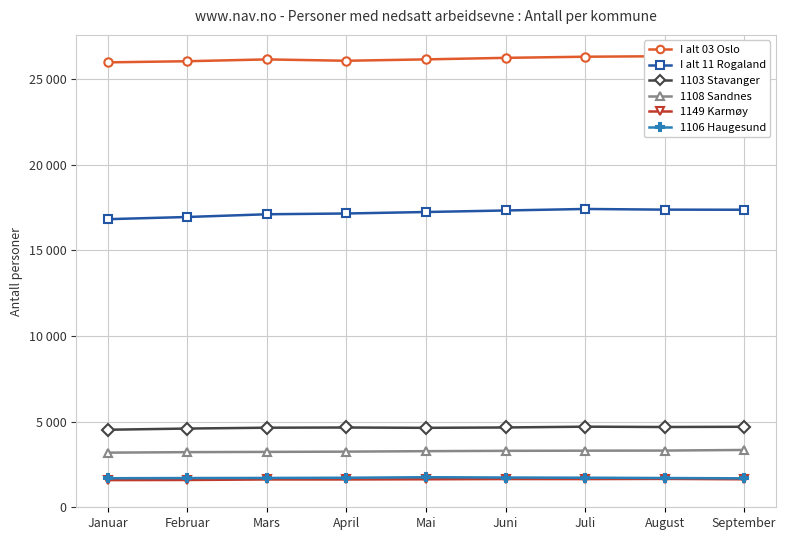

What is the difference between the highest and lowest values at Mars?

24535